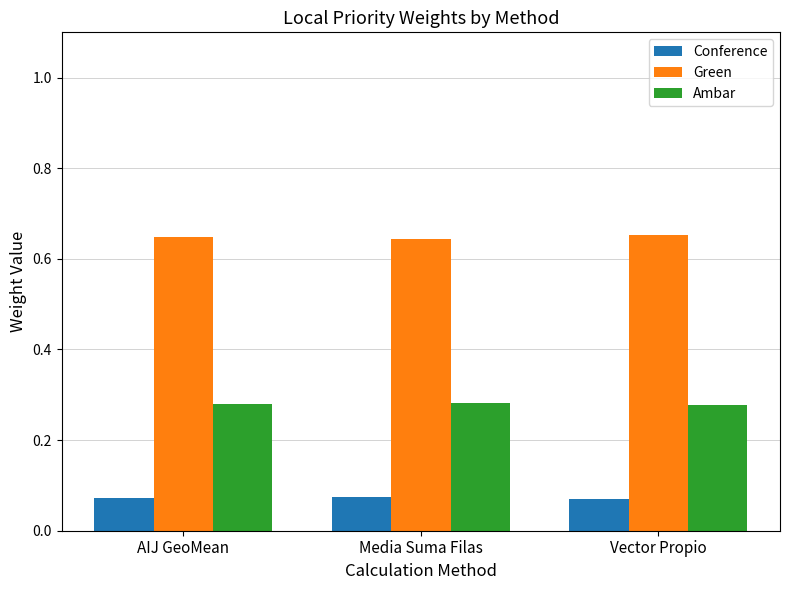

Is the value of Conference at AIJ GeoMean greater than the value of Ambar at AIJ GeoMean?

No